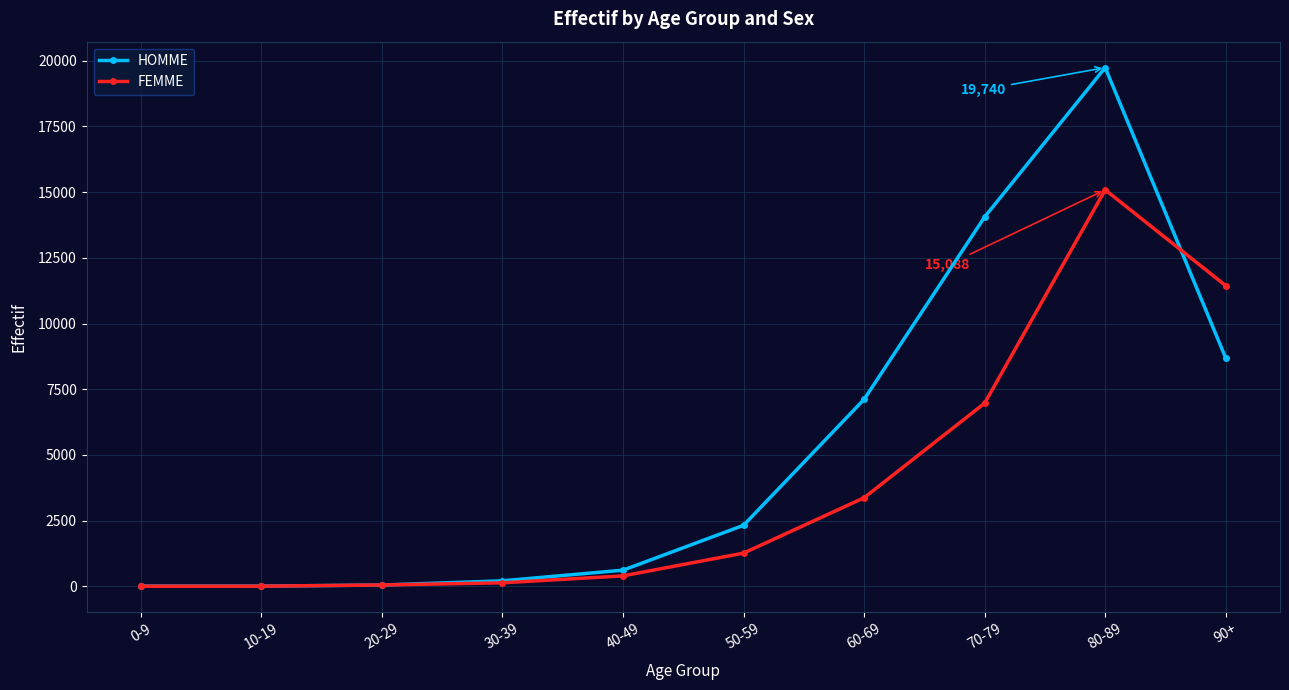

What is the difference between the second highest and minimum values in the HOMME series?

14049